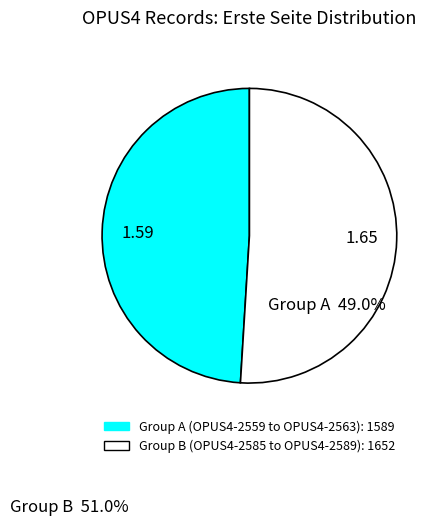

Which slice represents more than half of the pie?

1.65